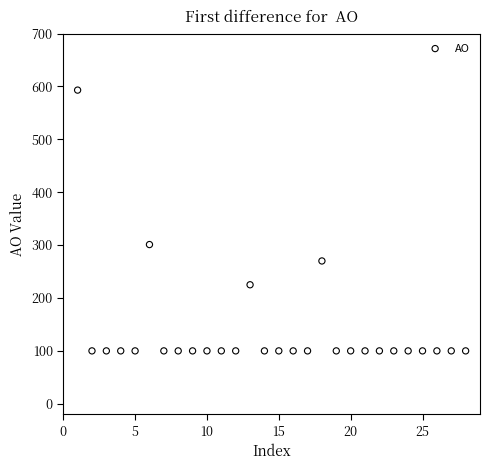

What is the range of Y values (max minus min)?

493